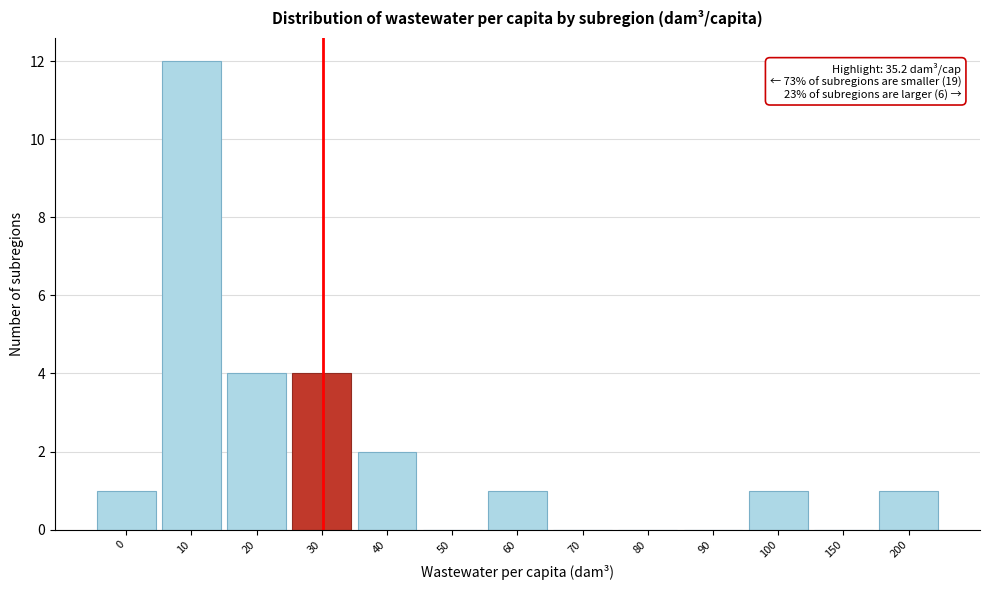

Reading right to left, extract all data points from this chart.

200=1	150=0	100=1	90=0	80=0	70=0	60=1	50=0	40=2	30=4	20=4	10=12	0=1